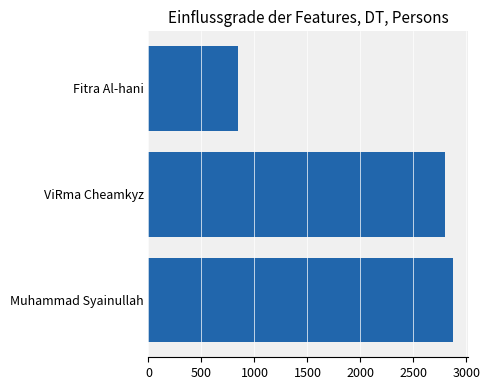

Reading bottom to top, extract all data points from this chart.

2875	2802	842